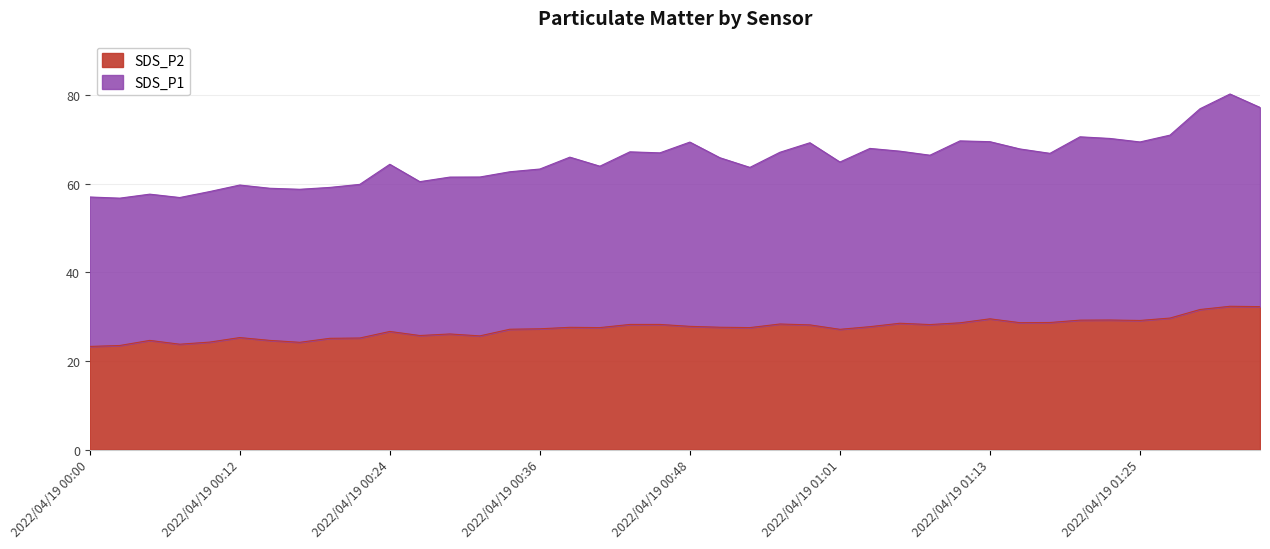

List the labels in order of SDS_P1 value, smallest first.

2022/04/19 00:02, 2022/04/19 00:07, 2022/04/19 00:00, 2022/04/19 00:04, 2022/04/19 00:09, 2022/04/19 00:17, 2022/04/19 00:14, 2022/04/19 00:19, 2022/04/19 00:12, 2022/04/19 00:22, 2022/04/19 00:26, 2022/04/19 00:29, 2022/04/19 00:31, 2022/04/19 00:34, 2022/04/19 00:36, 2022/04/19 00:53, 2022/04/19 00:41, 2022/04/19 00:24, 2022/04/19 01:01, 2022/04/19 00:51, 2022/04/19 00:39, 2022/04/19 01:08, 2022/04/19 01:18, 2022/04/19 00:46, 2022/04/19 00:56, 2022/04/19 00:43, 2022/04/19 01:05, 2022/04/19 01:16, 2022/04/19 01:03, 2022/04/19 00:58, 2022/04/19 00:48, 2022/04/19 01:25, 2022/04/19 01:13, 2022/04/19 01:10, 2022/04/19 01:23, 2022/04/19 01:20, 2022/04/19 01:28, 2022/04/19 01:30, 2022/04/19 01:35, 2022/04/19 01:33